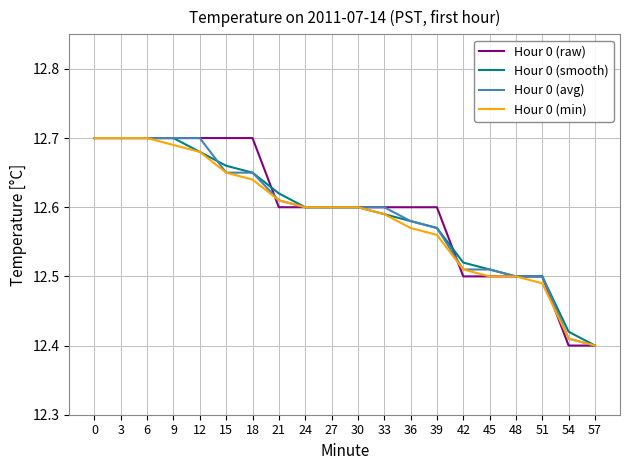

Is the value of Hour 0 (raw) at 21 greater than the value of Hour 0 (smooth) at 12?

No